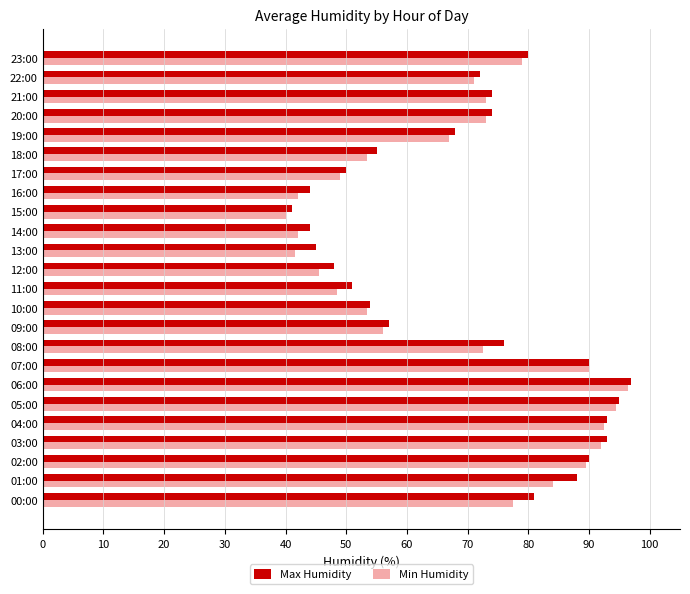

Is the value of Max Humidity at 15:00 greater than the value of Min Humidity at 09:00?

No